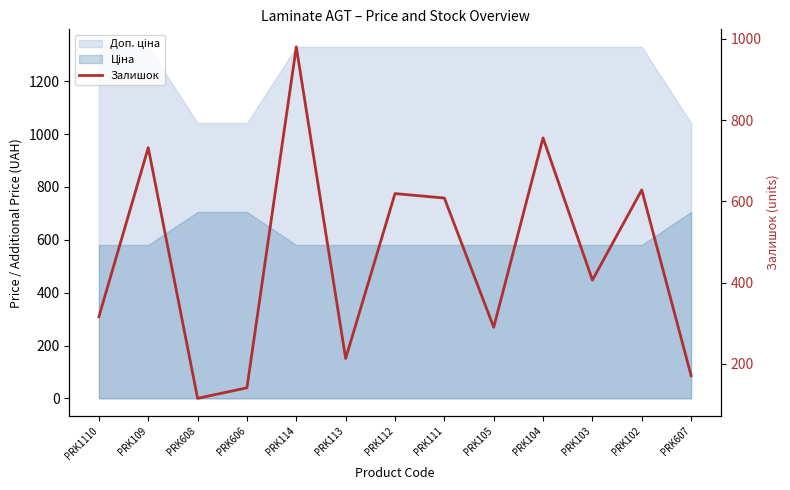

At which category does the chart reach its peak across all series?

PRK114